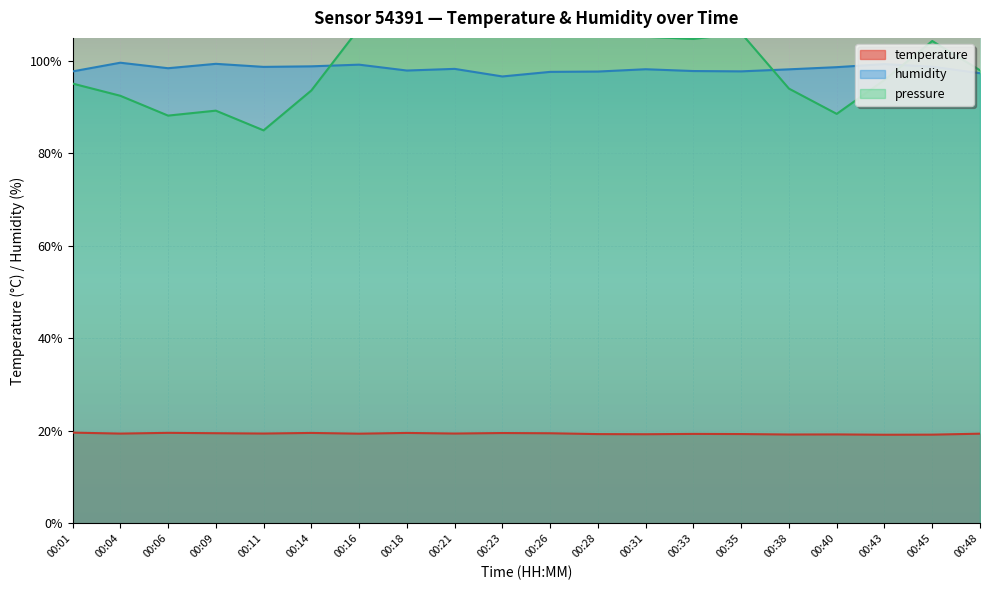

How many interior local valleys does the temperature series have?

7